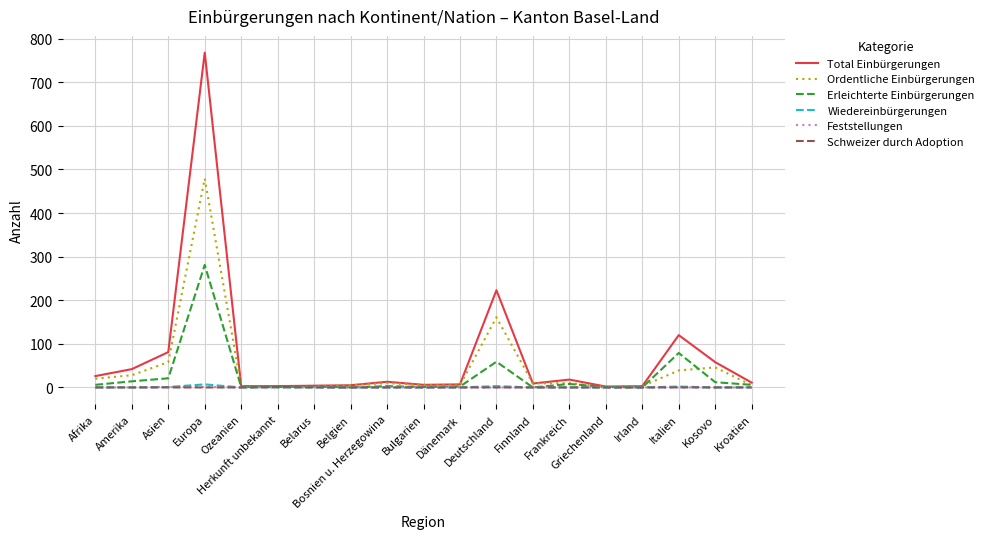

Which series has the widest spread of values?

Total Einbürgerungen